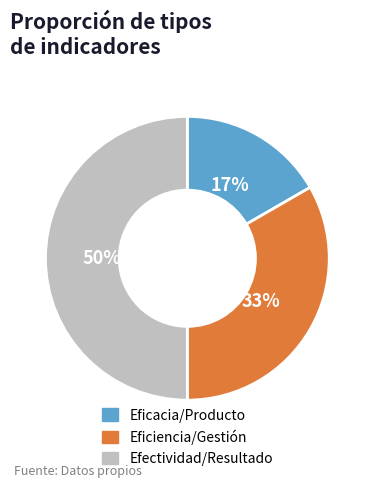

Which slice is the smallest?

Eficacia/Producto